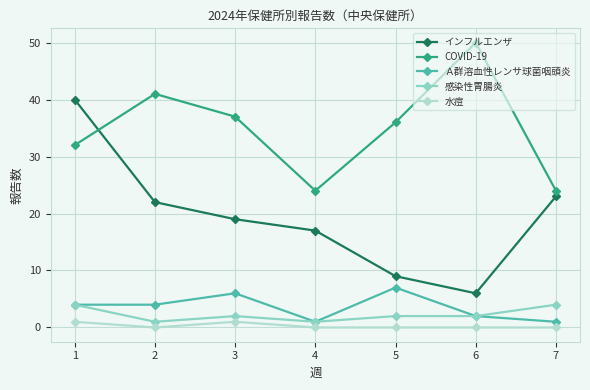

How many categories are shown in the chart?

7